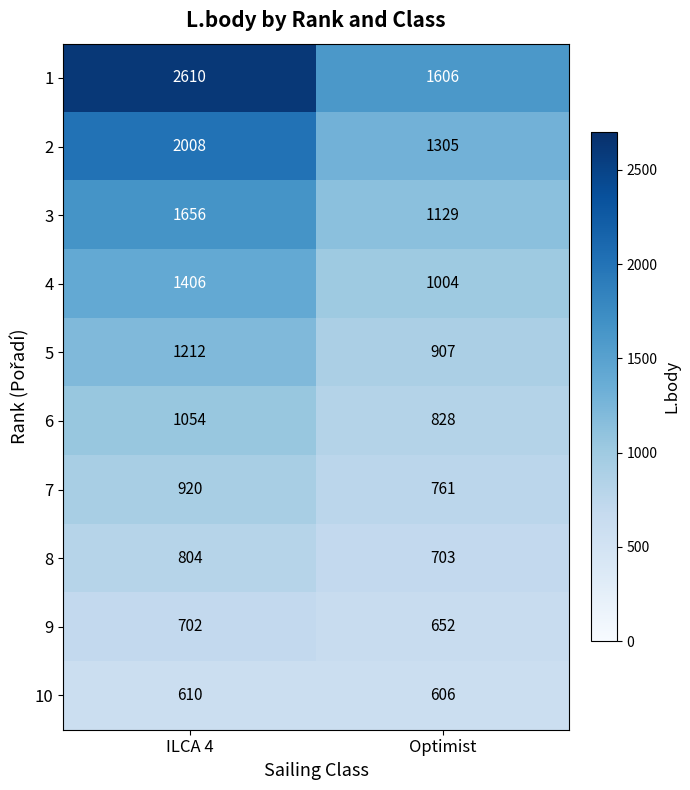

How many data points does each series have?

2